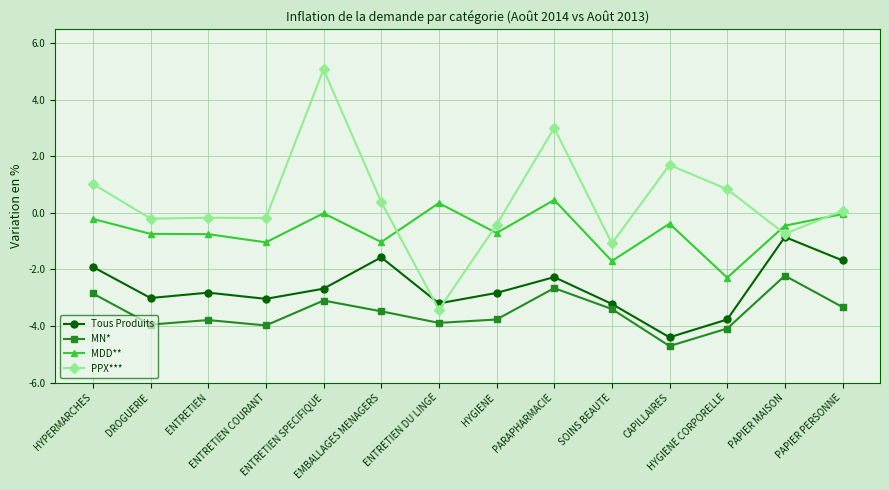

True or false: MN* has more than 0 points higher than both neighbors.

True